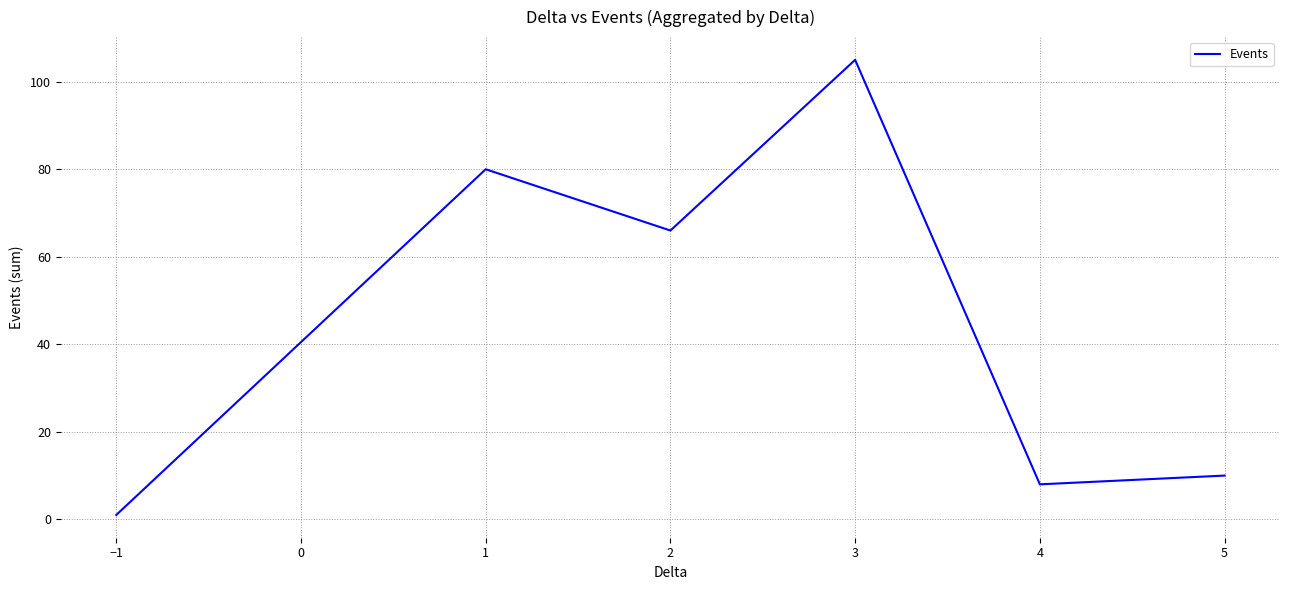

Rank the categories by value from highest to lowest.

3, 1, 2, 5, 4, −1